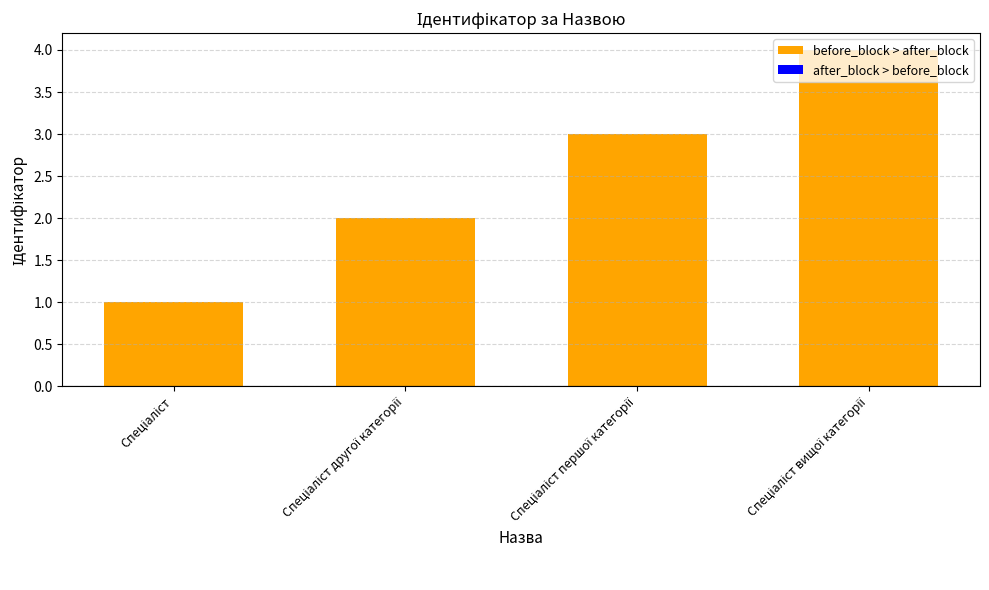

What is the greatest value displayed?

4